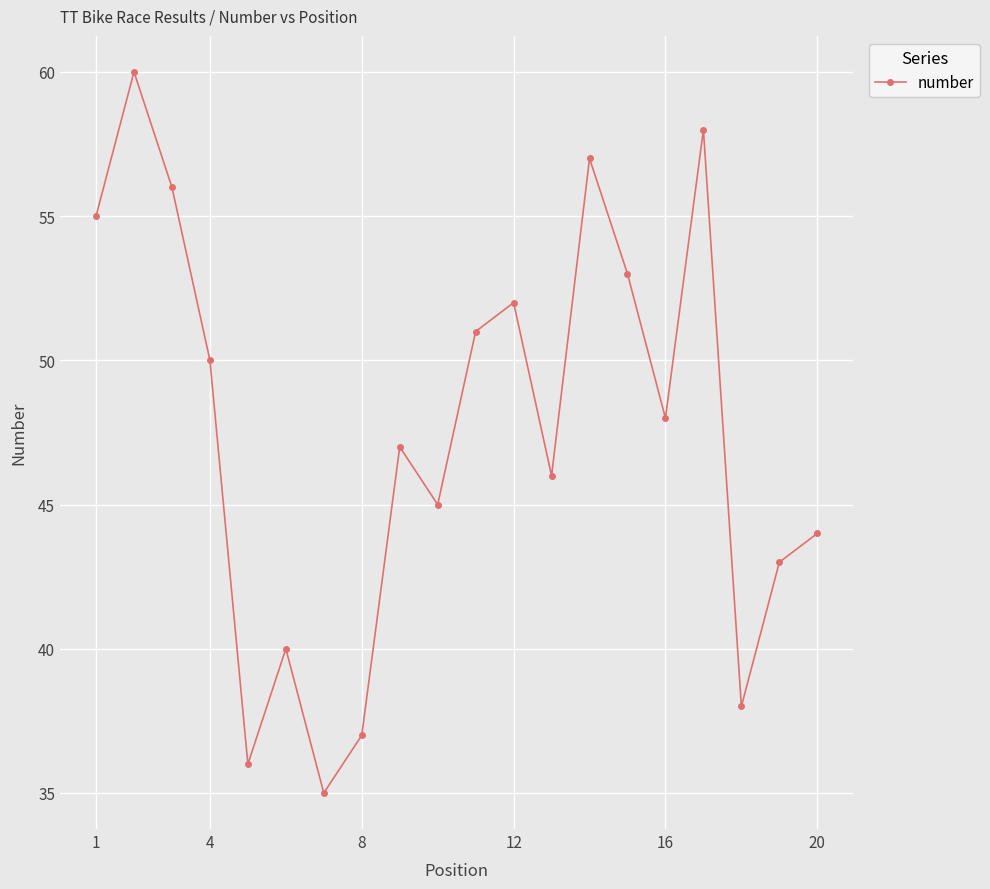

Reading right to left, transcribe all the data shown in this chart.

44	43	38	58	48	53	57	46	52	51	45	47	37	35	40	36	50	56	60	55